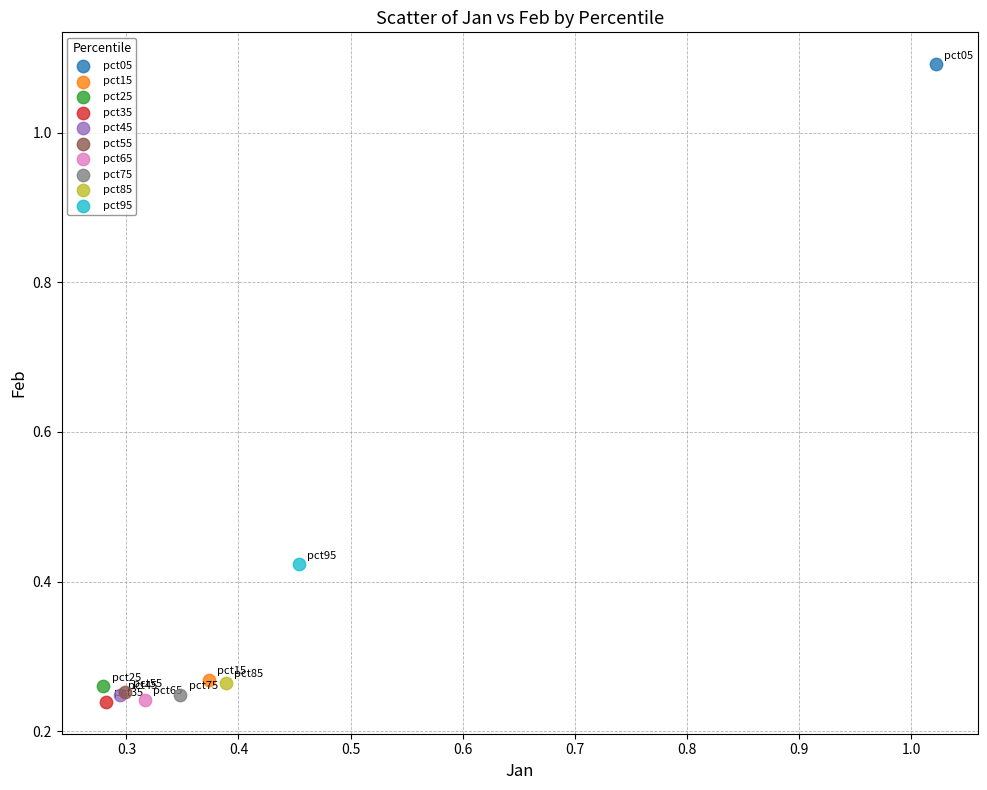

What are all the series names shown in the legend?

pct05, pct15, pct25, pct35, pct45, pct55, pct65, pct75, pct85, pct95